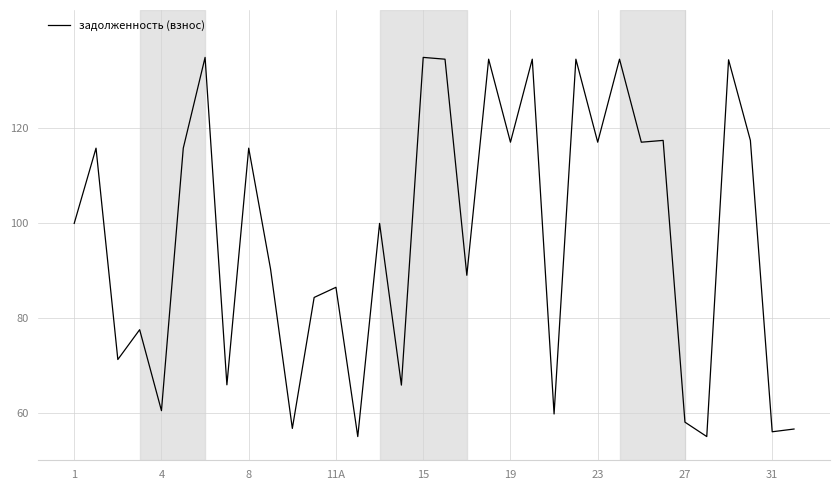

How many lines are shown in the chart?

1